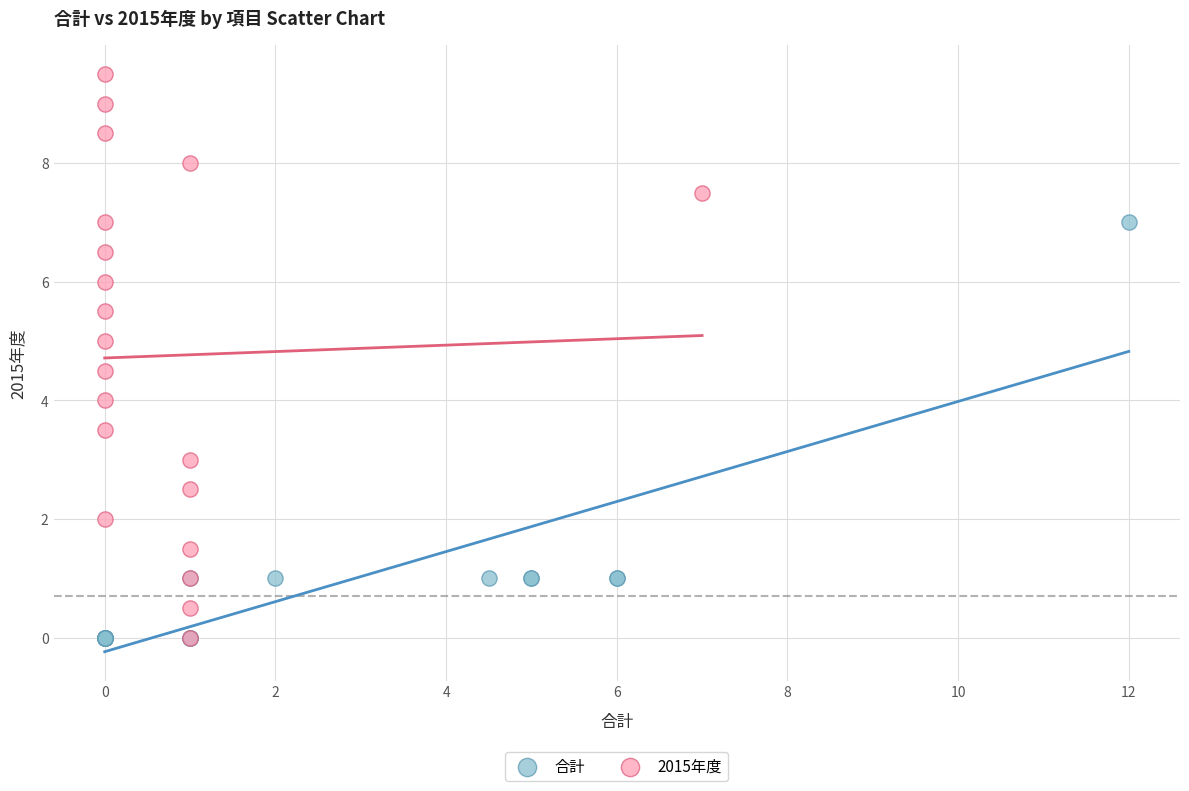

Which series has the largest Y range (max minus min)?

2015年度